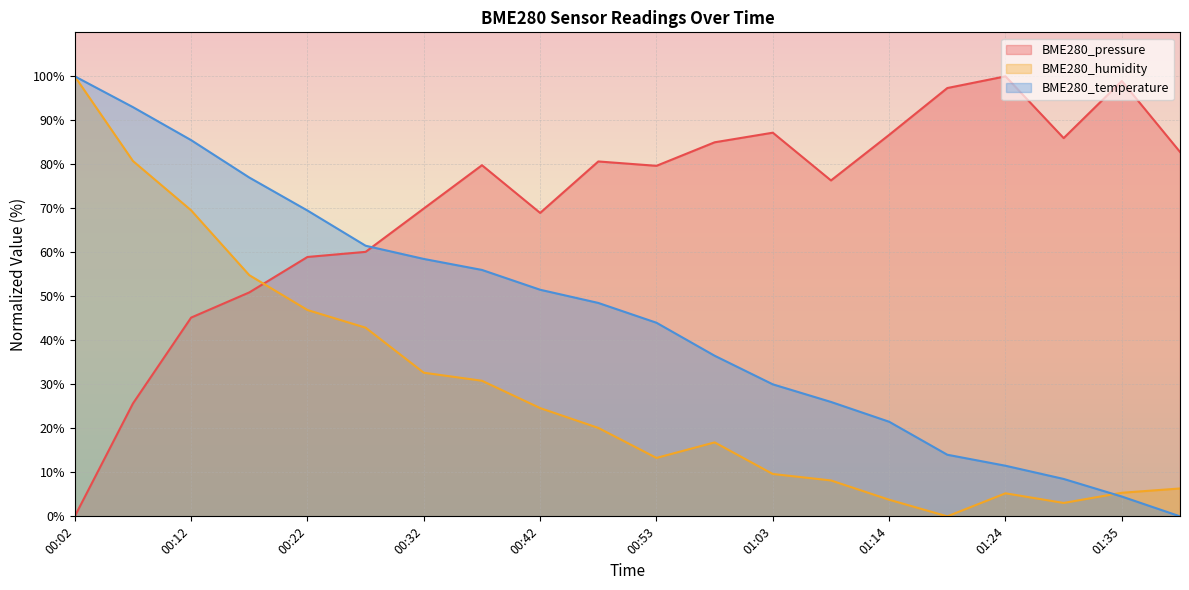

Where is the first local maximum for BME280_pressure?

00:37